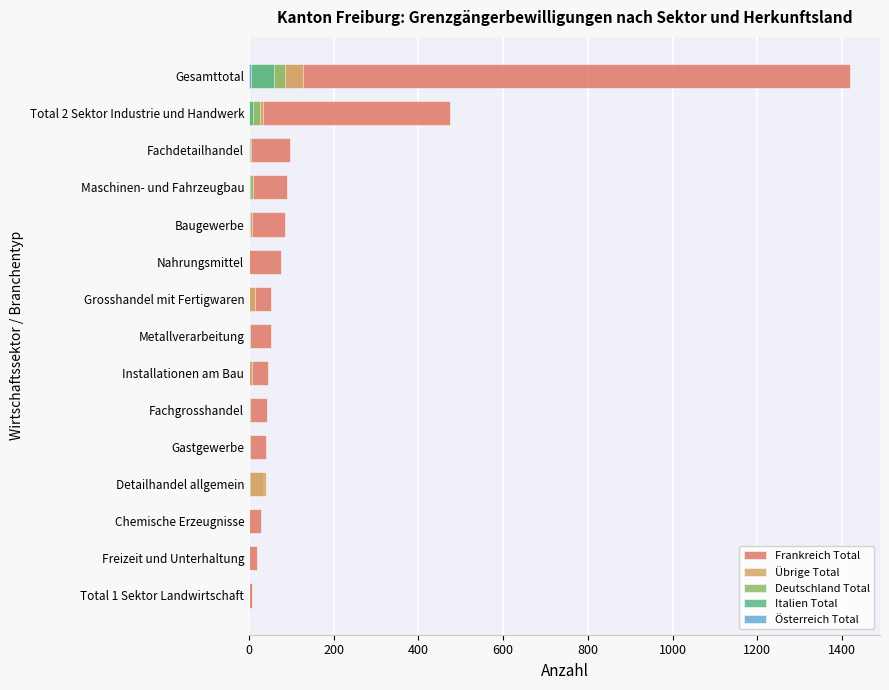

Reading left to right, list all the values displayed in this chart.

Frankreich Total: 6	19	29	32	41	43	45	51	53	75	86	90	97	475	1419
Übrige Total: 0	1	1	41	2	1	6	3	15	1	6	4	1	32	127
Deutschland Total: 0	1	1	1	3	3	1	2	0	1	2	9	5	26	85
Italien Total: 0	0	0	2	0	2	1	2	0	0	2	3	2	10	60
Österreich Total: 0	1	0	0	0	0	0	0	1	0	0	0	1	0	4